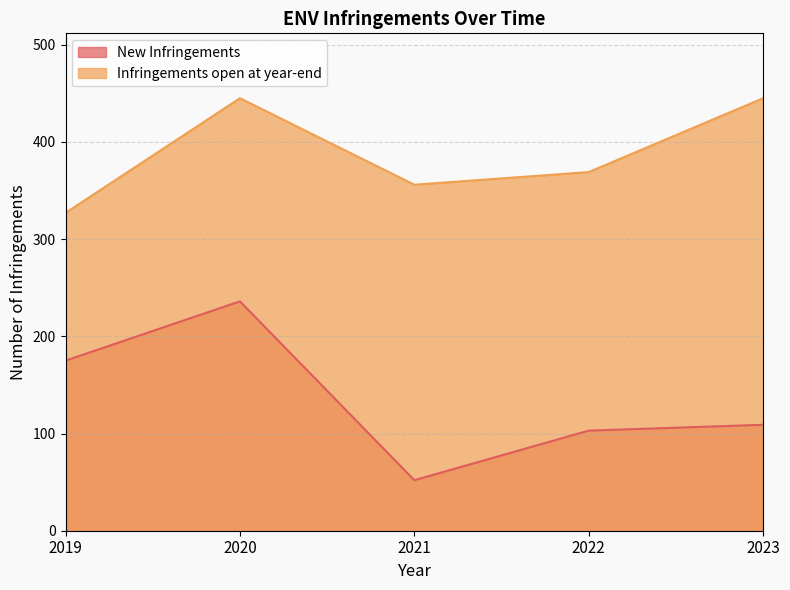

What is the difference between the maximum and second lowest values in the Infringements open at year-end series?

89